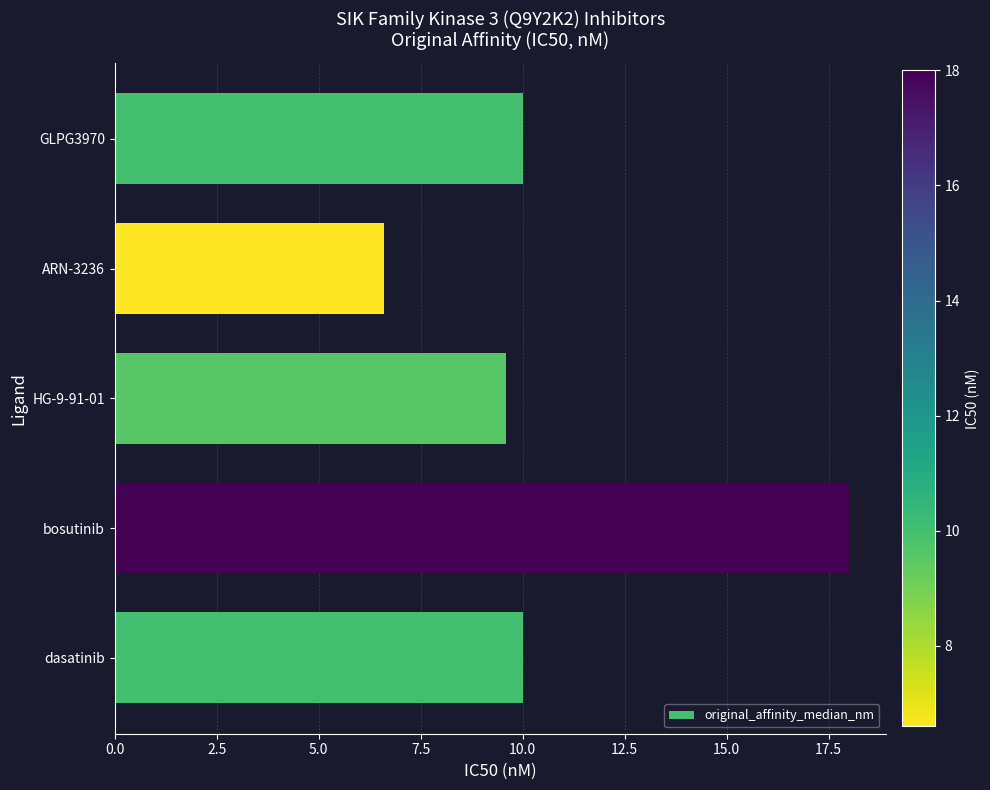

What value does the data have at dasatinib?

10.0